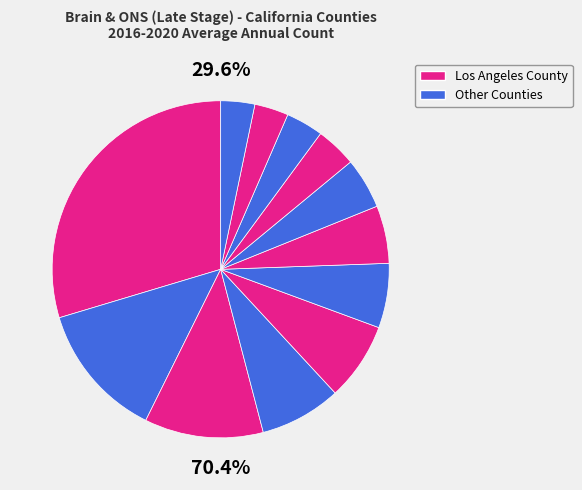

To the nearest percent, what is the average slice percentage?

8%